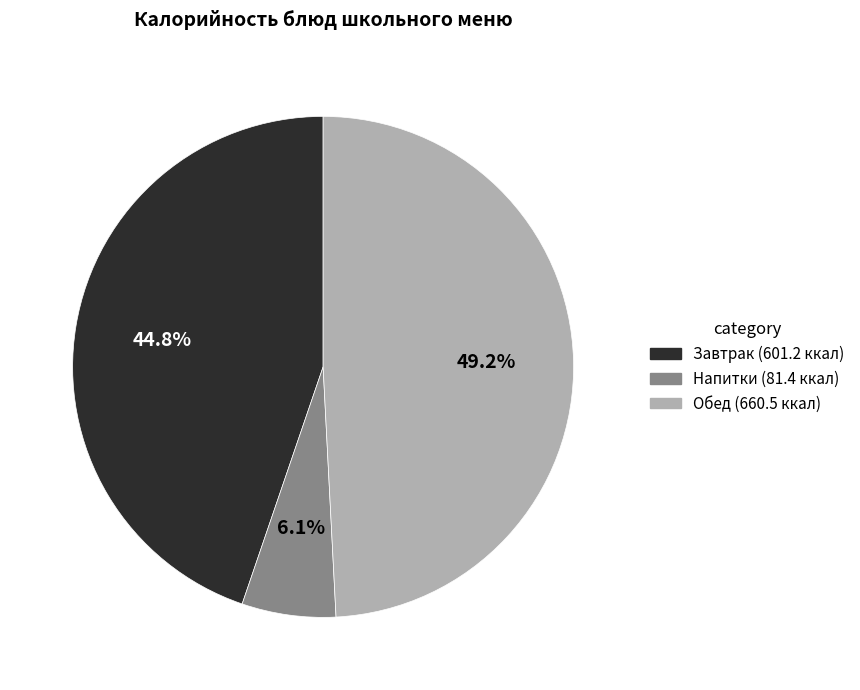

Which slice is the largest?

Обед (660.5 ккал)